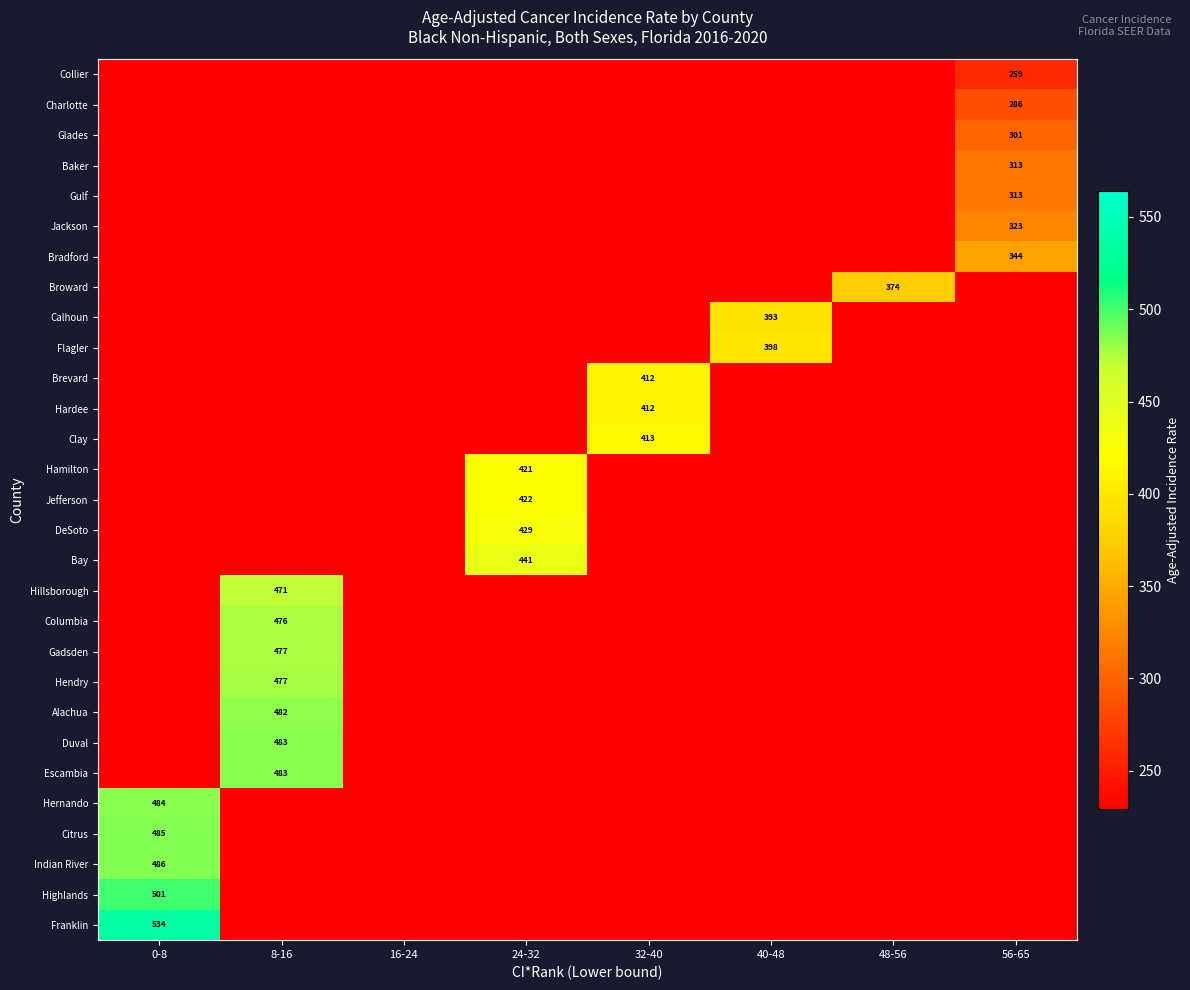

The value of Gadsden at 8-16 is 219.7. True or false?

False